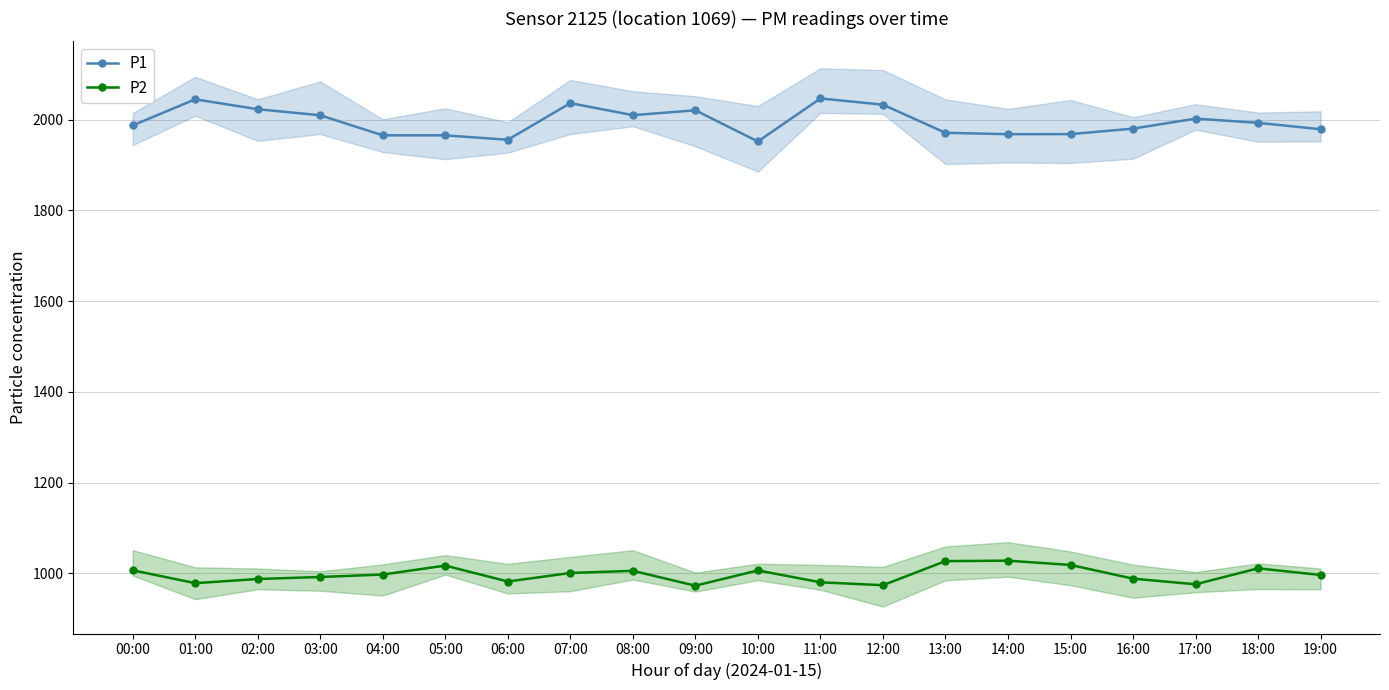

What is the label of the 16th point from the left?

15:00